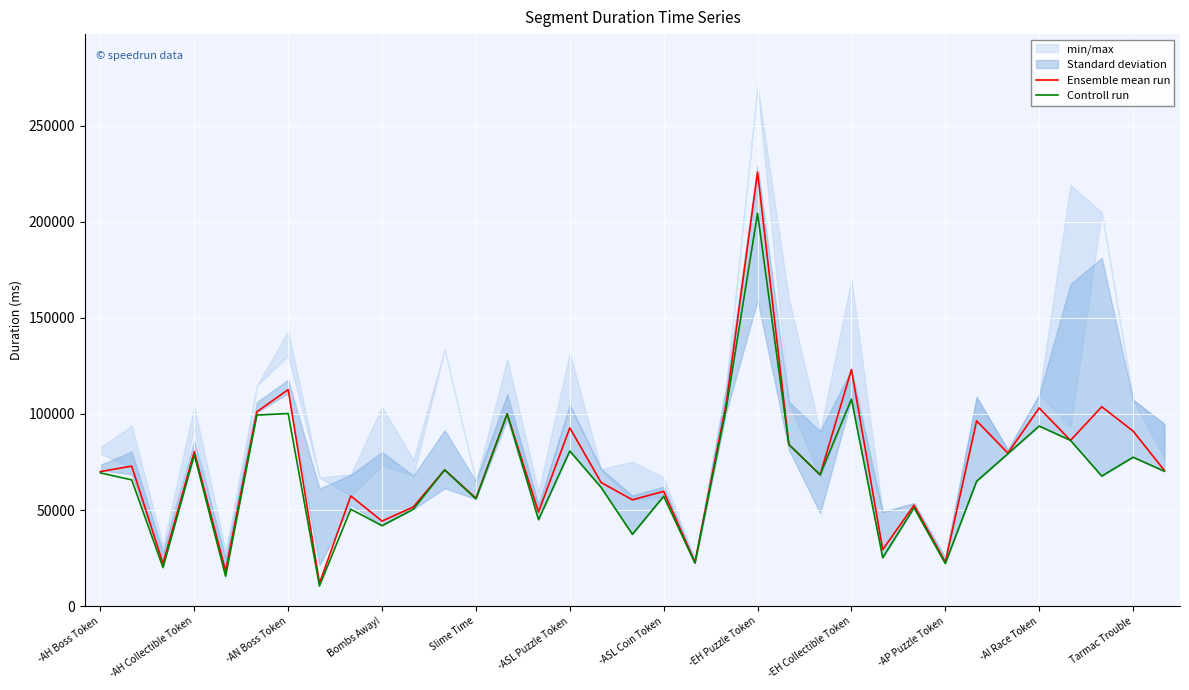

True or false: Ensemble mean run has a value of 84124 at 22.

True